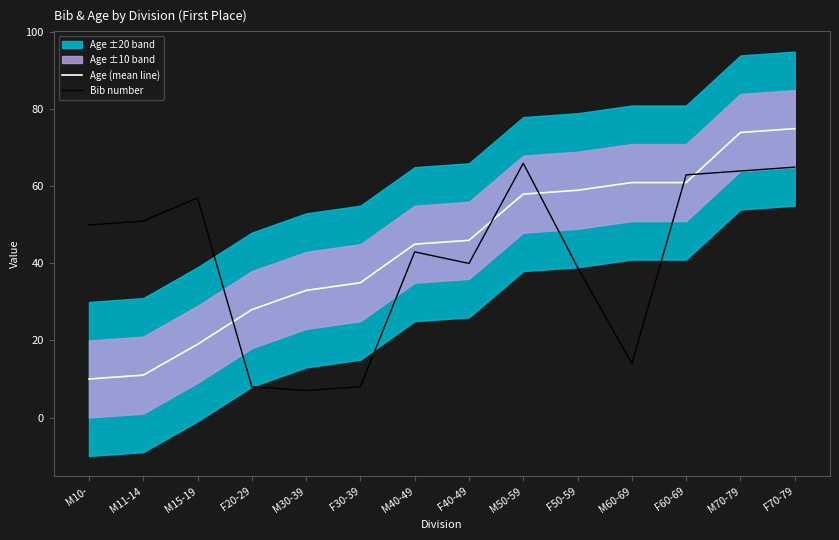

True or false: Age (mean line) and Bib number cross at least once.

True